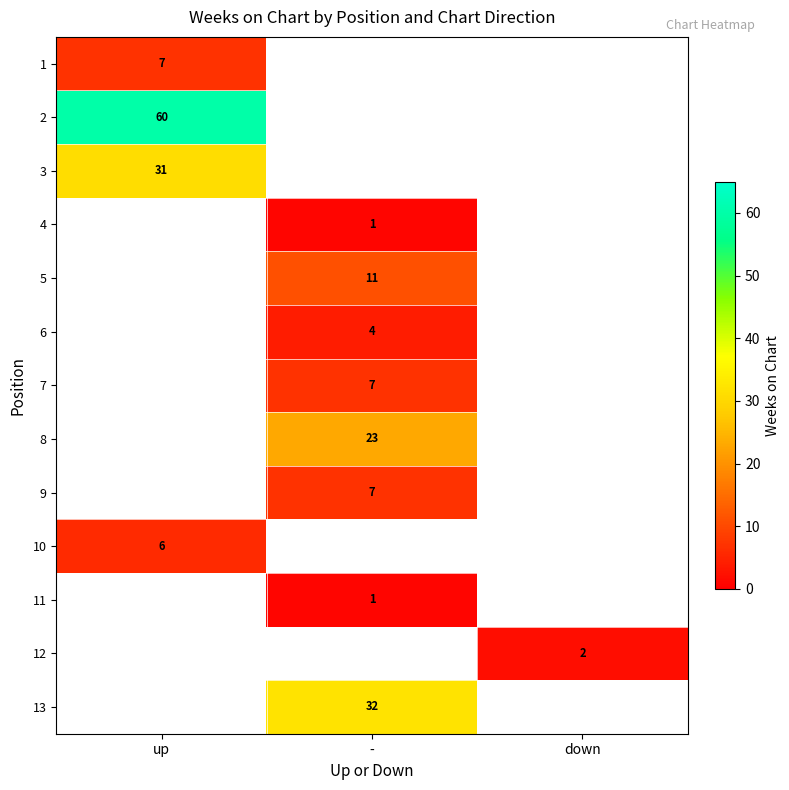

Is it true that 1 equals 10 at up?

False